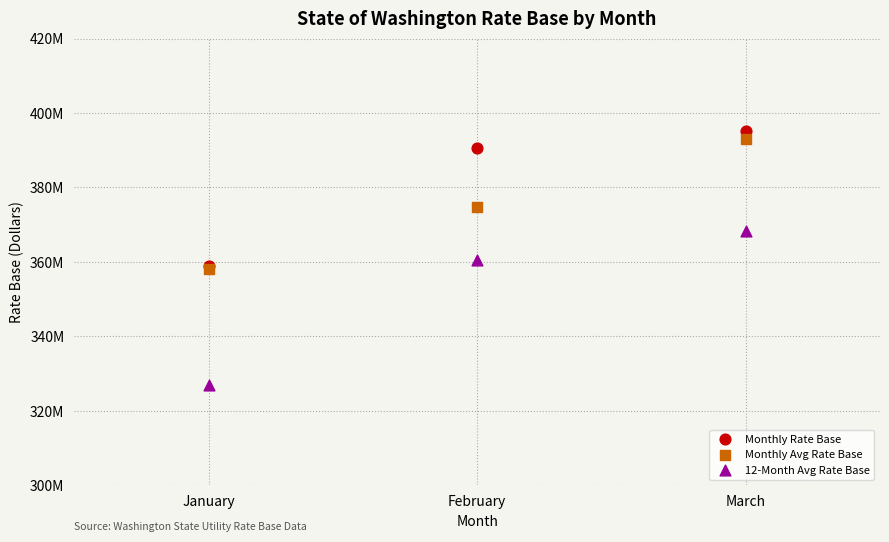

What are all the series names shown in the legend?

Monthly Rate Base, Monthly Avg Rate Base, 12-Month Avg Rate Base